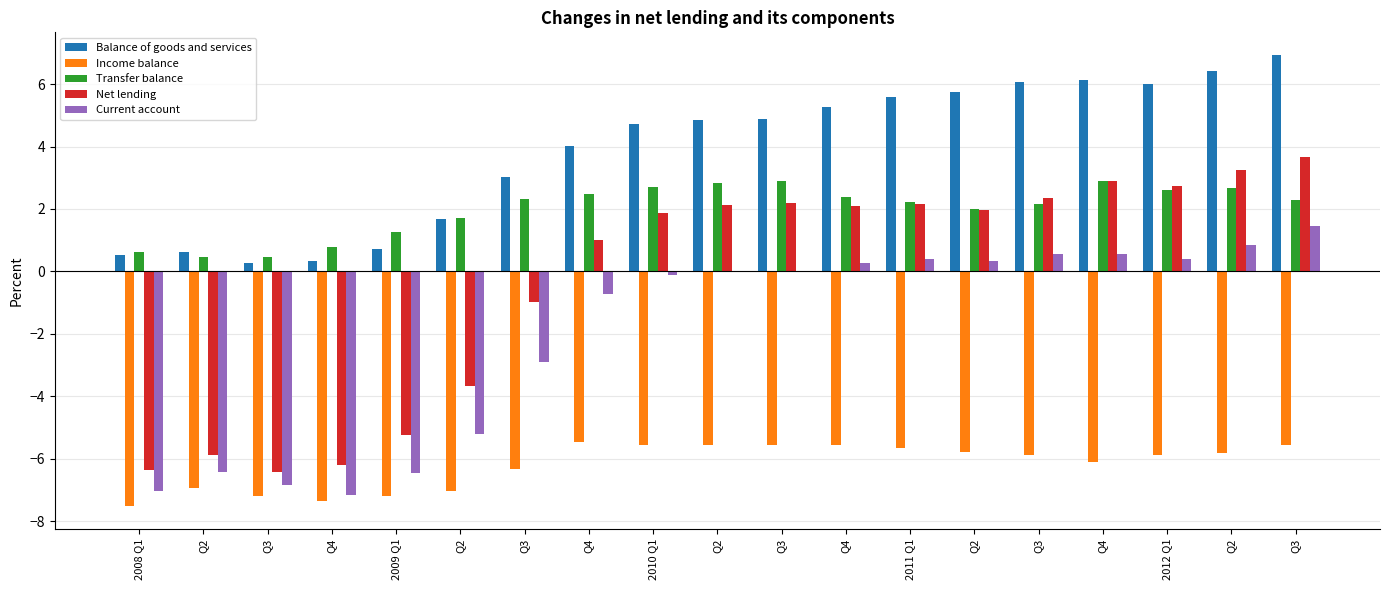

What are all the series names shown in the legend?

Balance of goods and services, Income balance, Transfer balance, Net lending, Current account